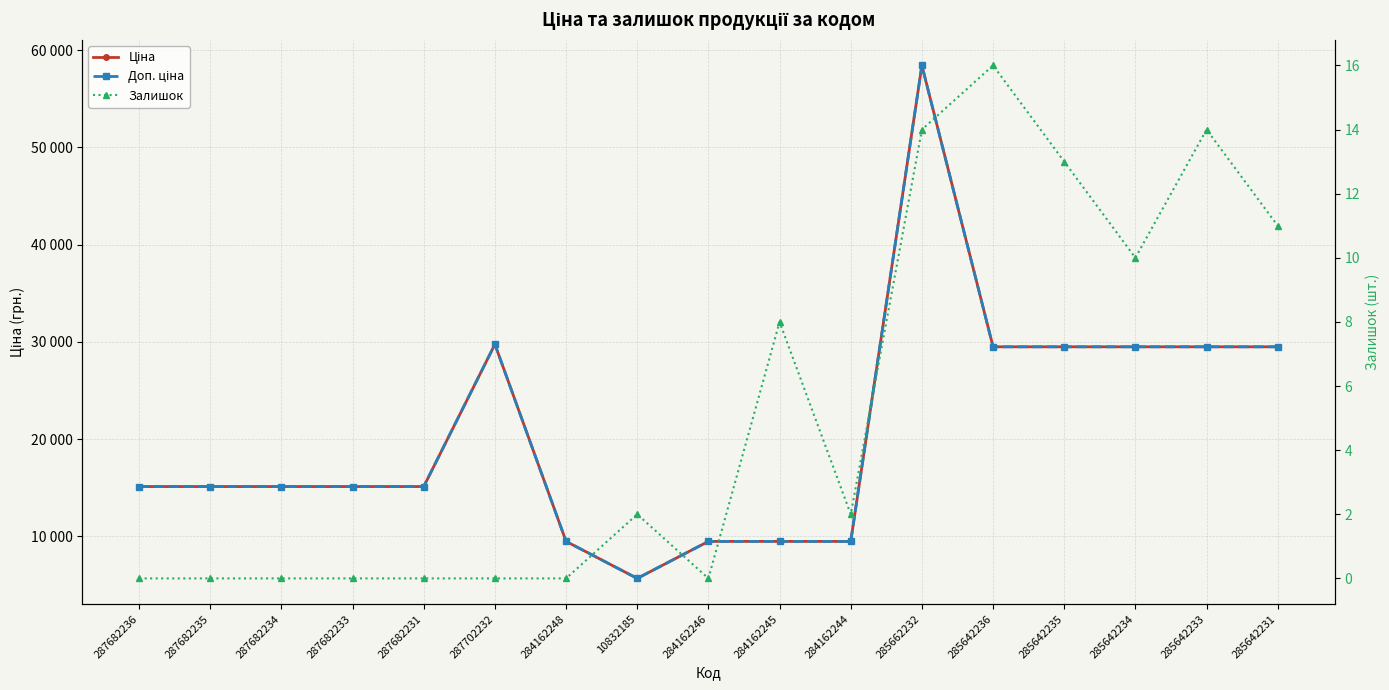

What is the difference between the Залишок values at 287682234 and 285642235?

13.0